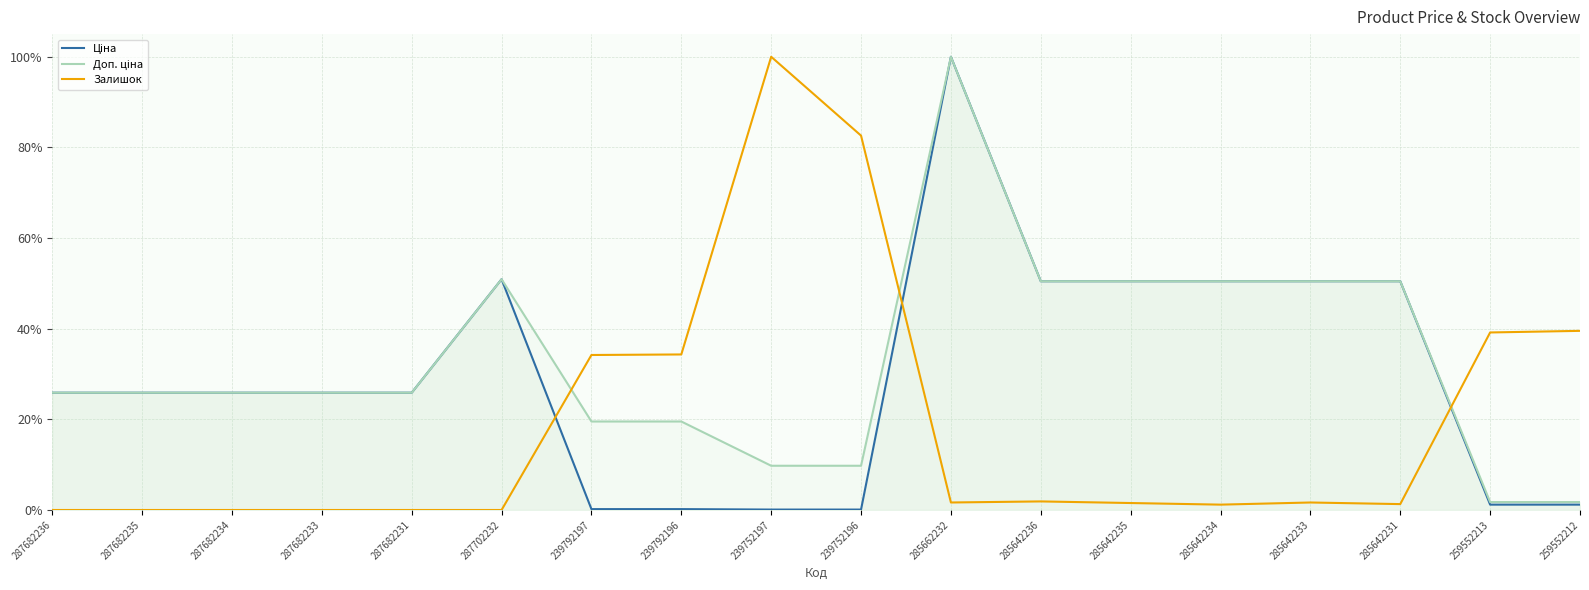

Between 287682231 and 239752196, which is larger?

287682231